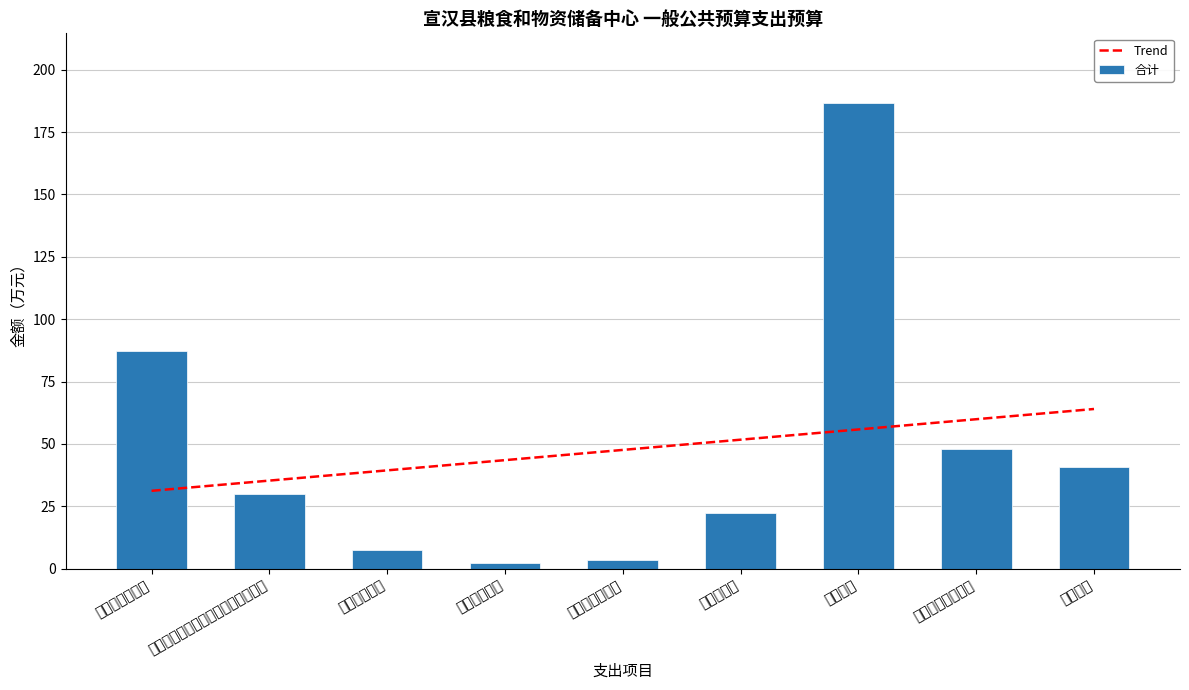

Is it true that the value at 事业运行 is 40.7?

True